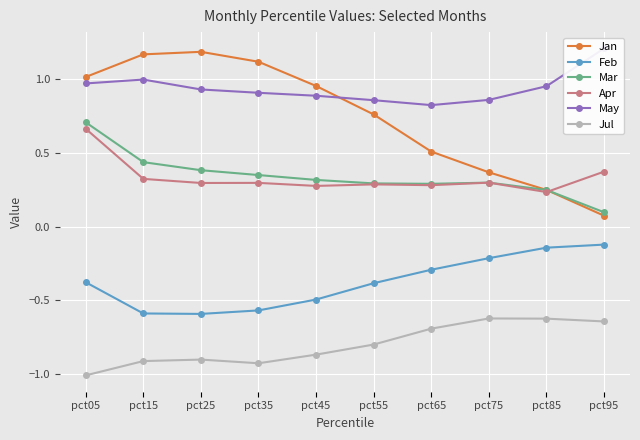

Is this an area chart (filled region under the line)?

No